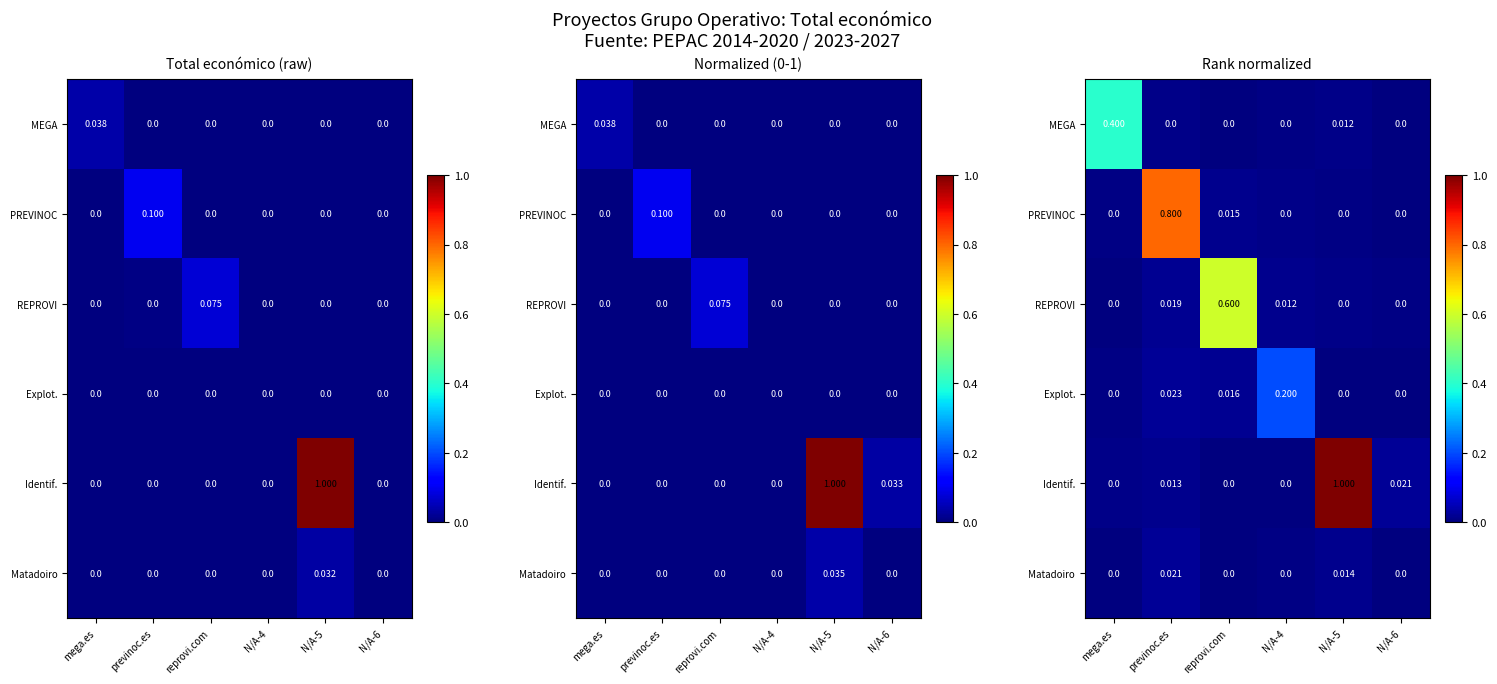

What is the sum of the MEGA values at mega.es and N/A-5?

0.4